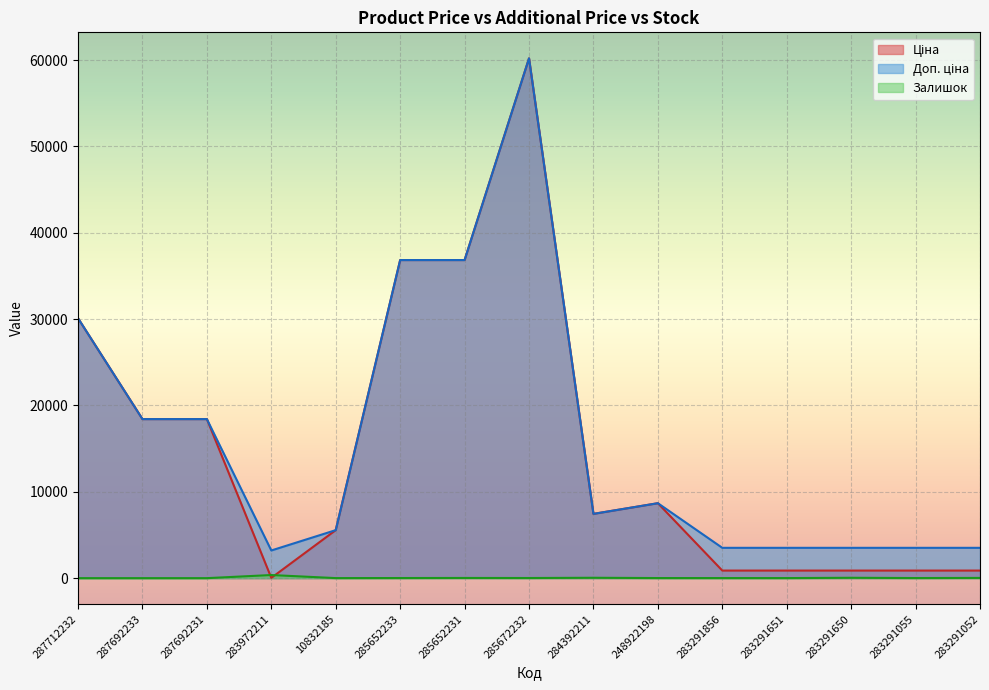

What is the difference between the highest and lowest values at 283291856?

3502.9